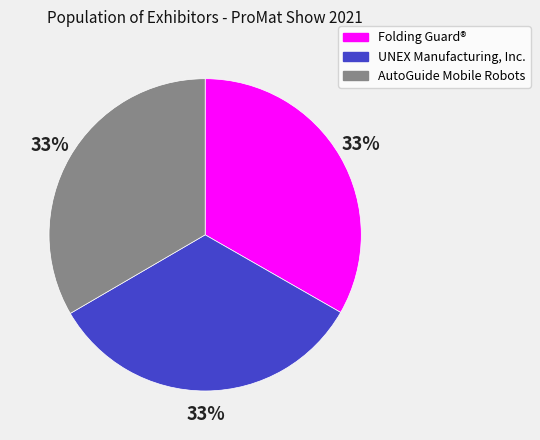

Is there any slice that represents more than half of the pie?

No